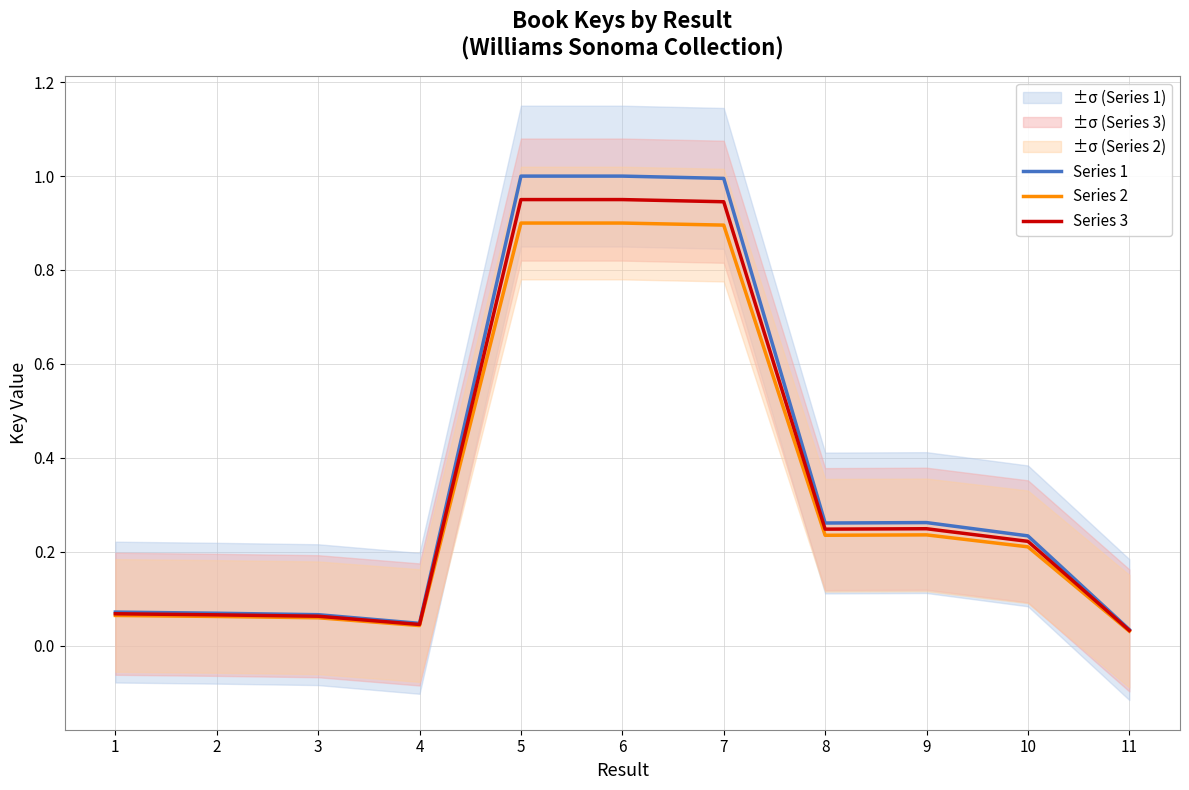

At how many categories does at least one series exceed 0?

11